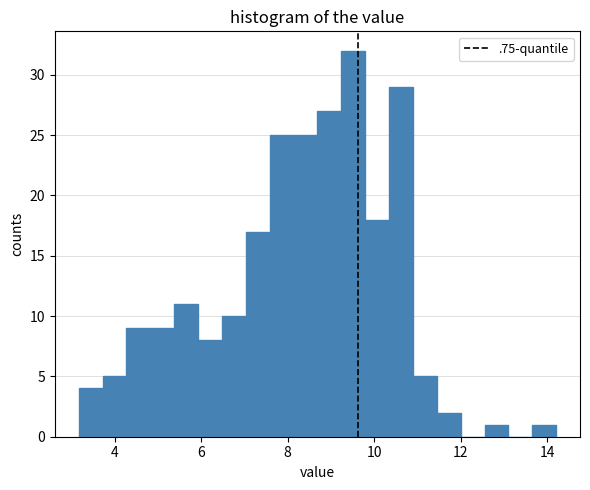

Read against the x-axis, roughly where is the centre of the tallest bar?

9.6